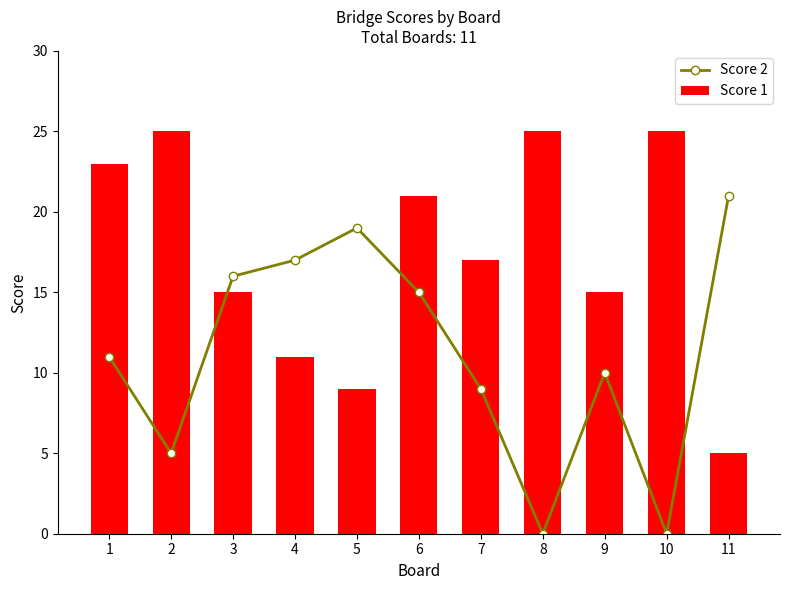

The Score 1 series shows 17 at 7. True or false?

True